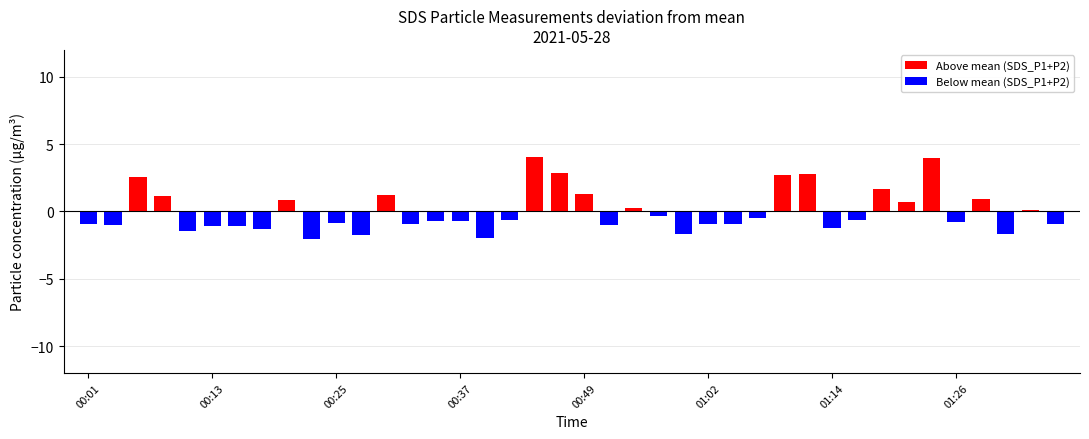

How many data points are above 0?

15